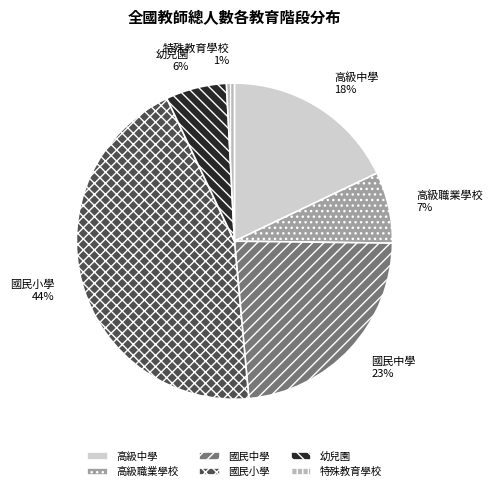

Which has a higher value, 幼兒園 or 高級中學?

高級中學